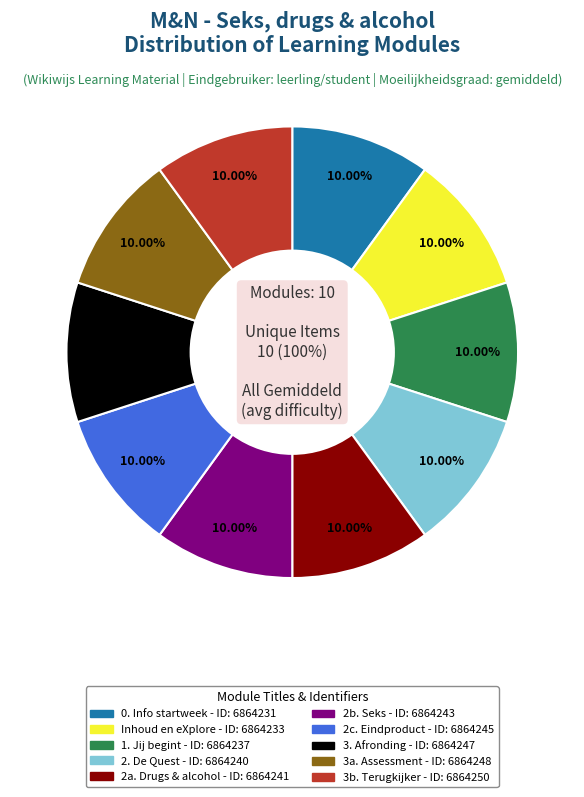

Is there any slice that represents more than half of the pie?

No